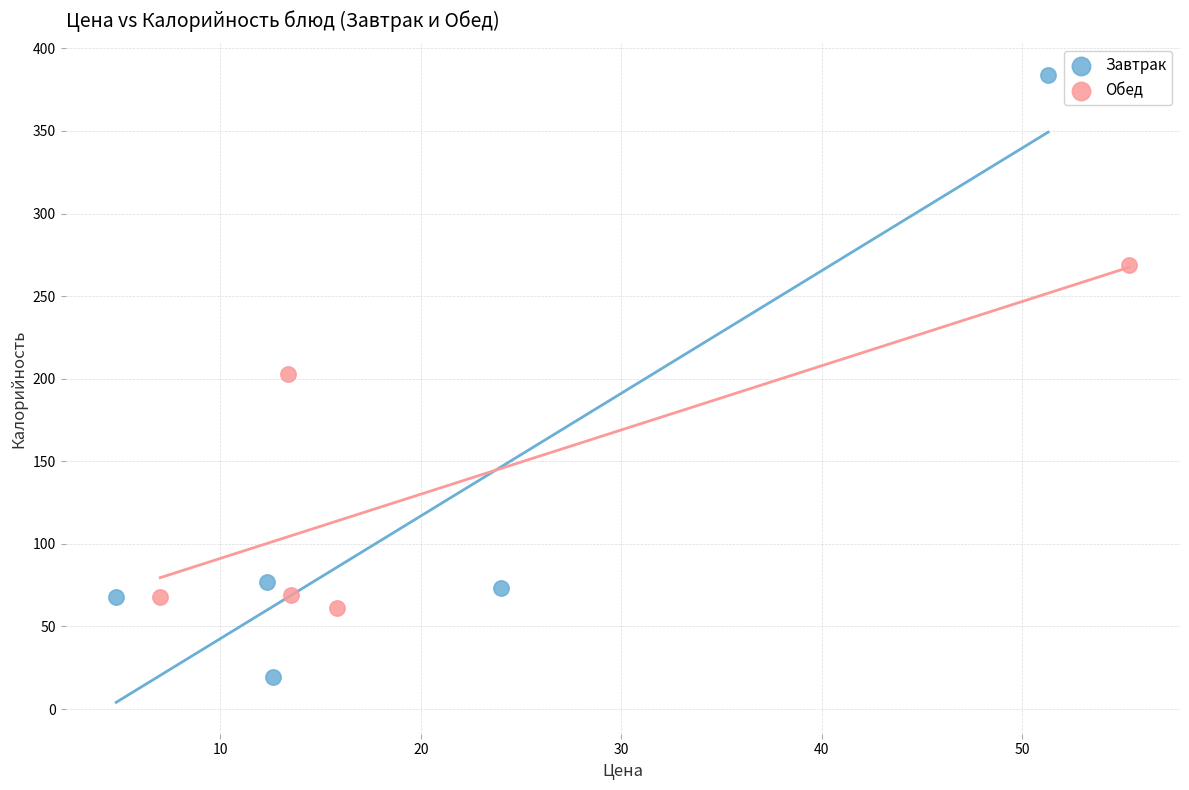

Which series contains the highest Y value?

Завтрак